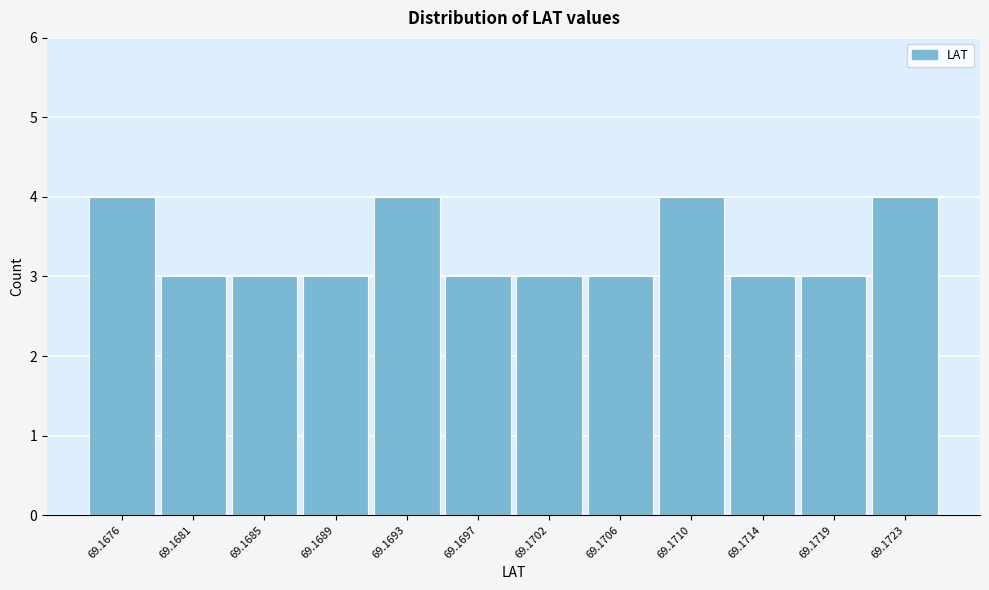

Reading left to right, extract all data points from this chart.

4	3	3	3	4	3	3	3	4	3	3	4